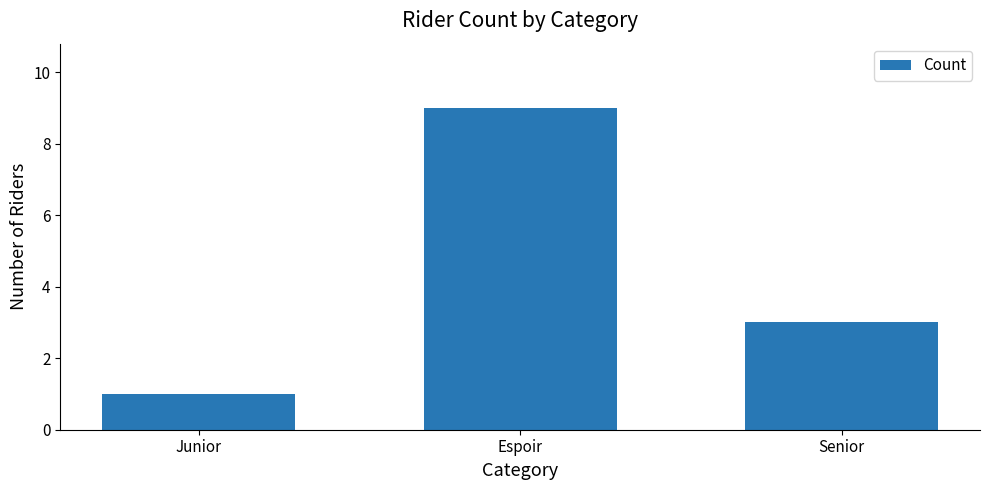

How many series are shown in this chart?

1